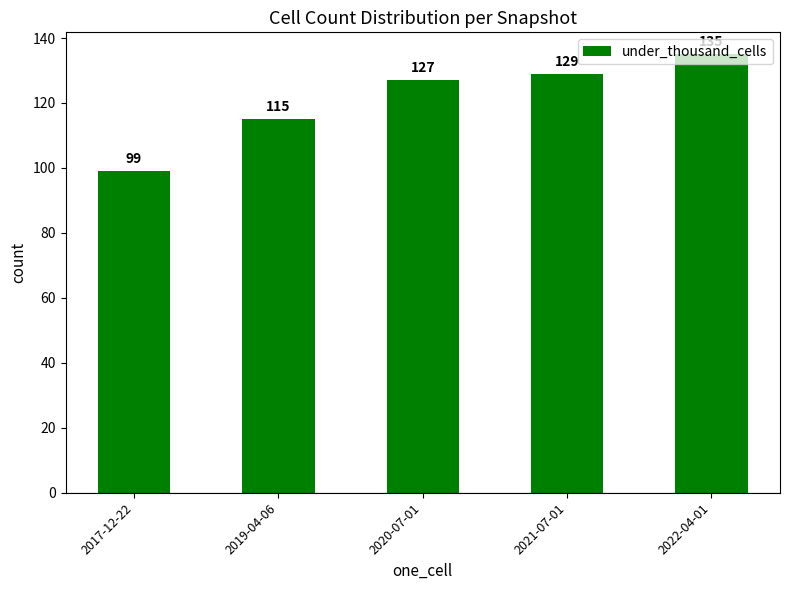

What is the change in value from 2017-12-22 to 2019-04-06?

+16